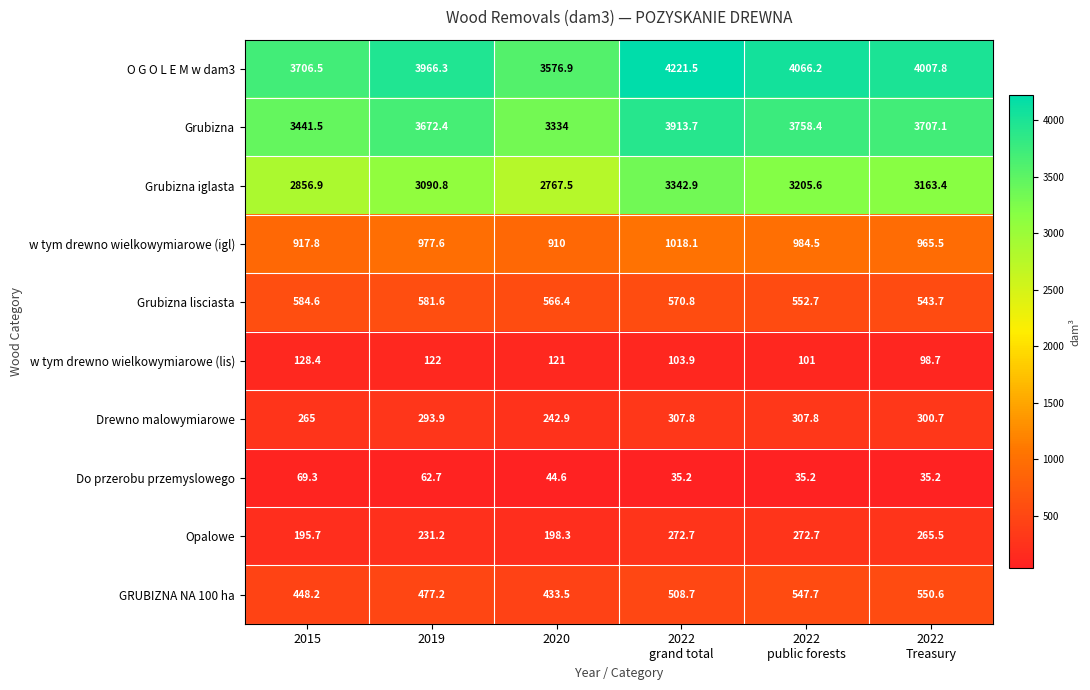

Which series changed the most between 2015 and 2019?

O G O L E M w dam3